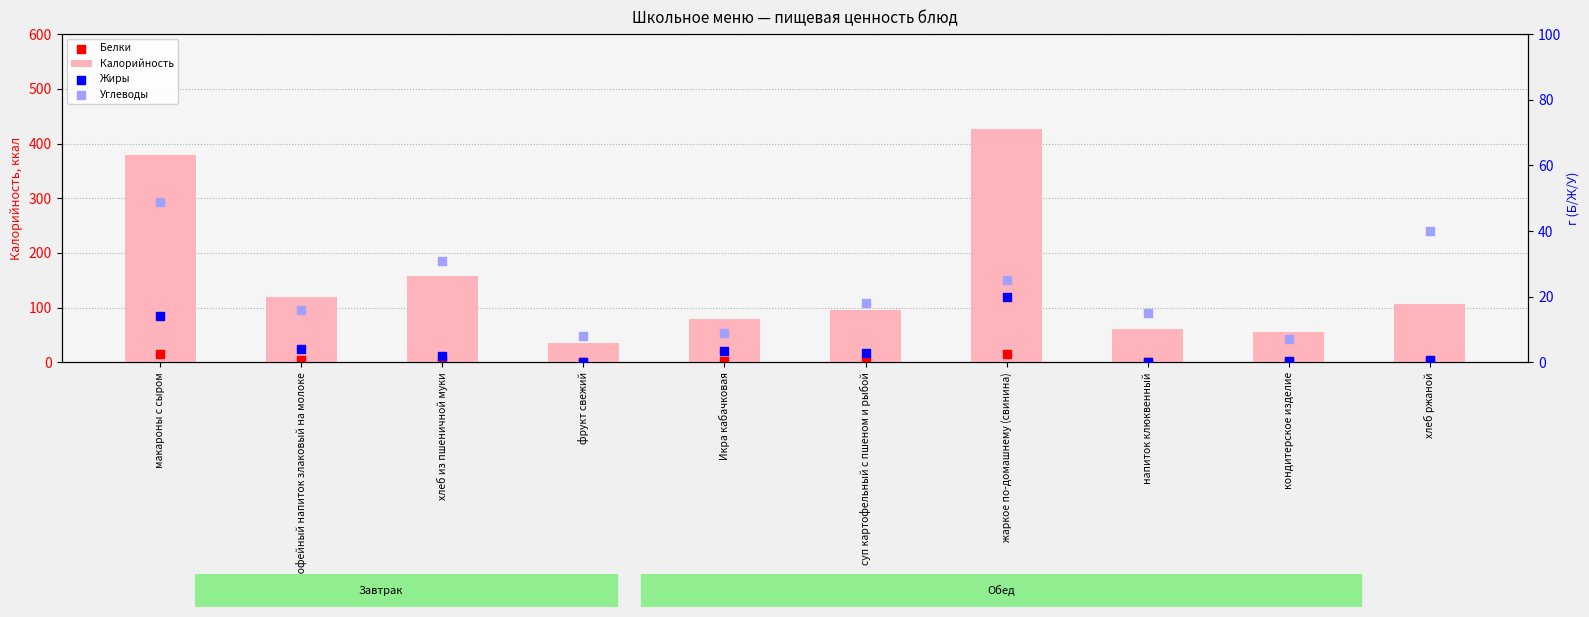

Which series has the largest total across all categories?

Калорийность